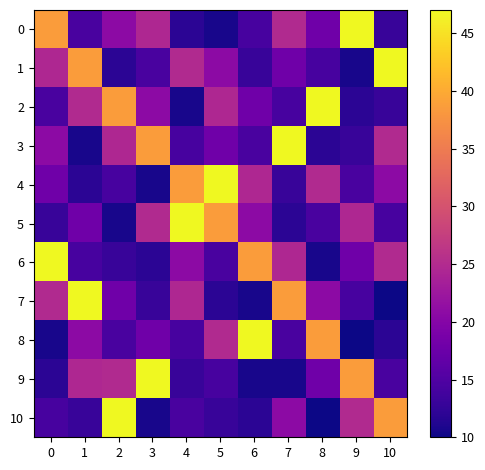

Count the number of categories in the chart.

11